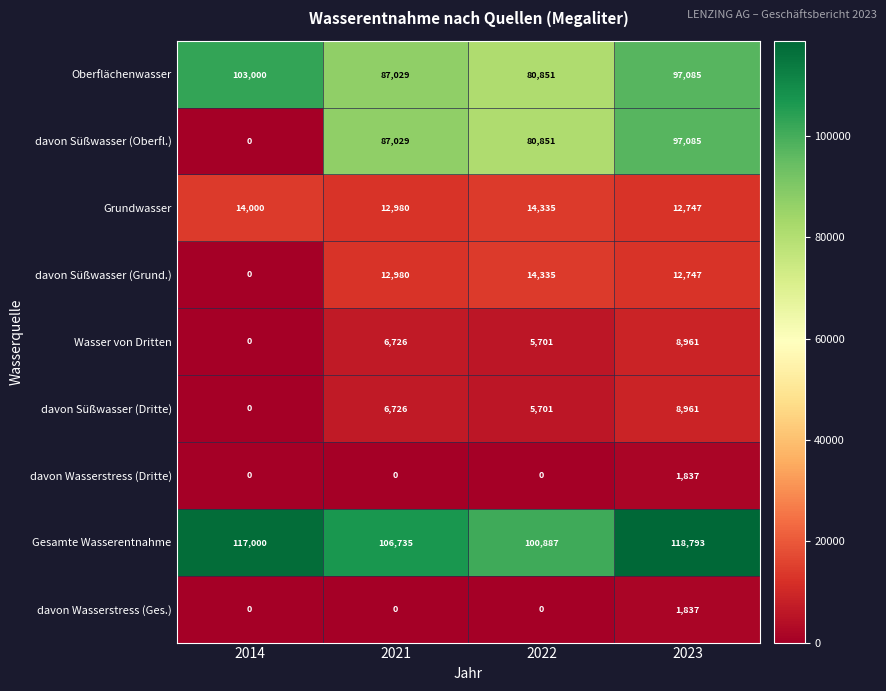

What is the spread (max minus min) of values at 2014?

117000